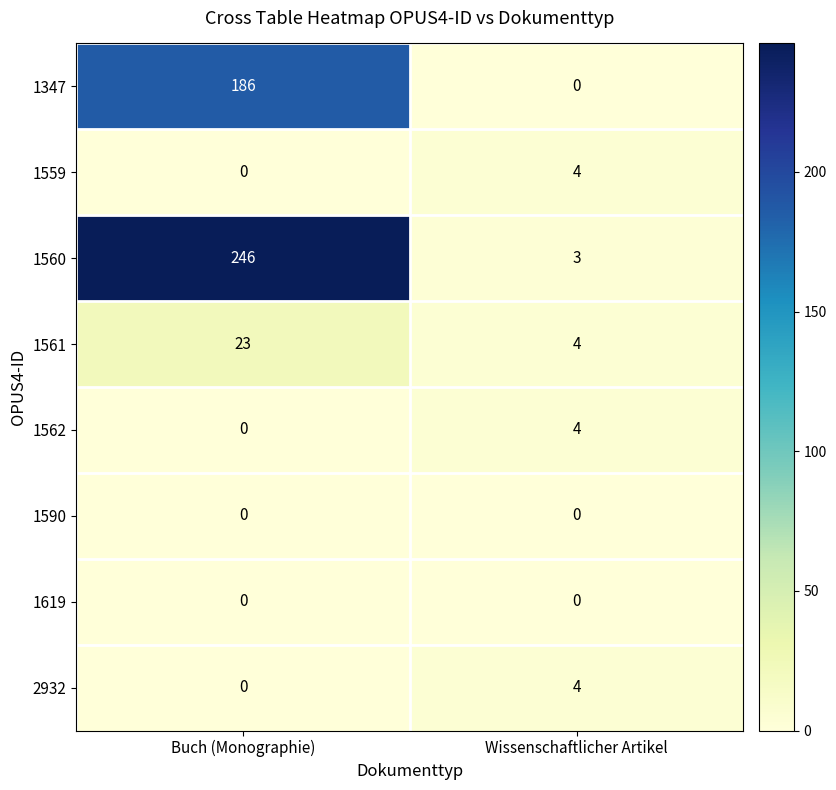

At which category is the sum across all series the highest?

Buch (Monographie)